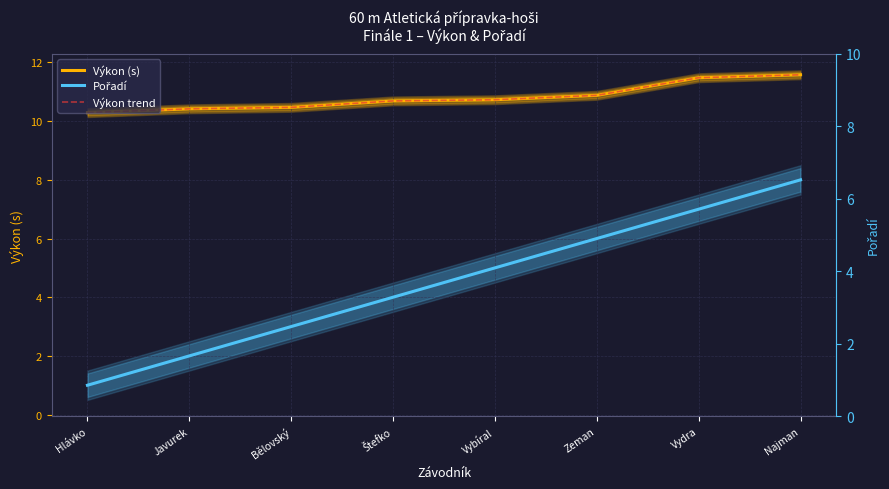

What is the approximate value of Pořadí at Vybíral?

5.0